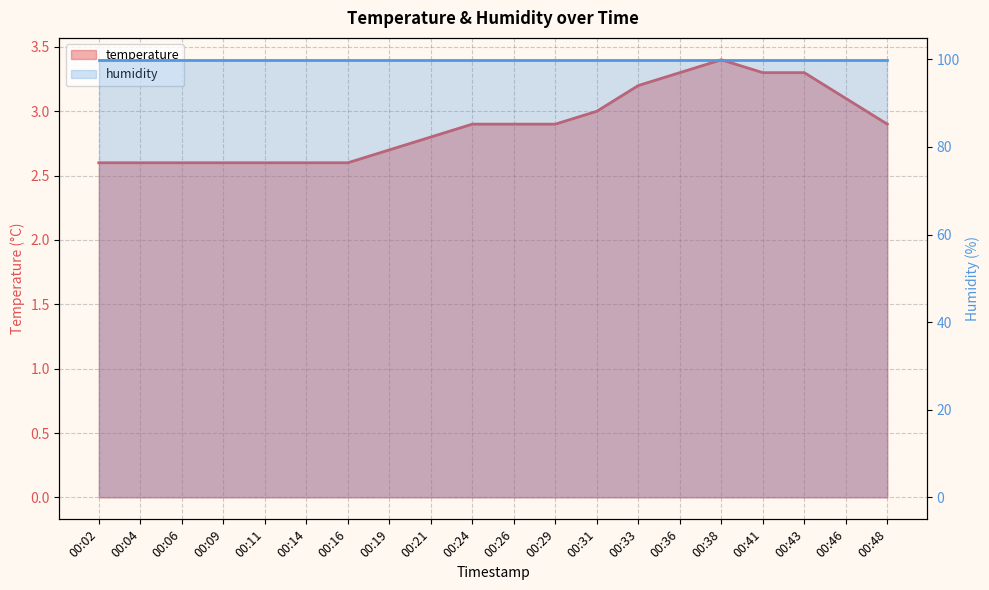

How many values are between 2 and 3?

14